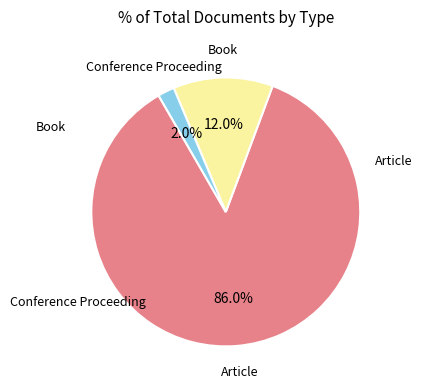

Is there a majority slice in this chart?

Yes